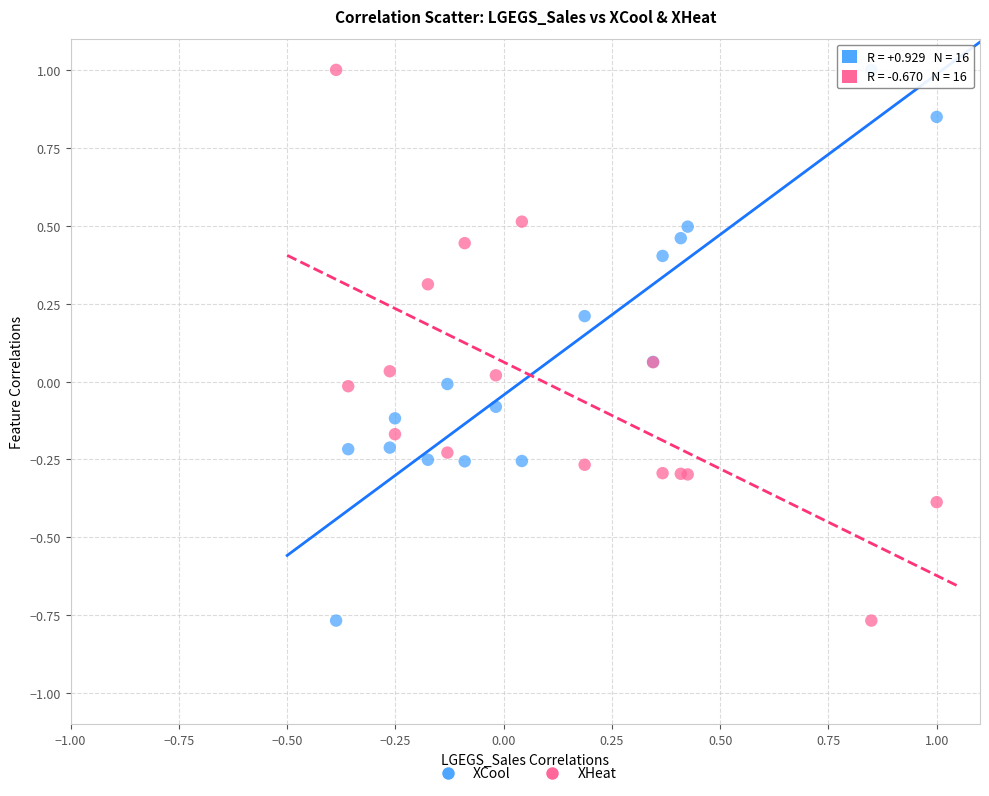

What are all the series names shown in the legend?

XCool, XHeat